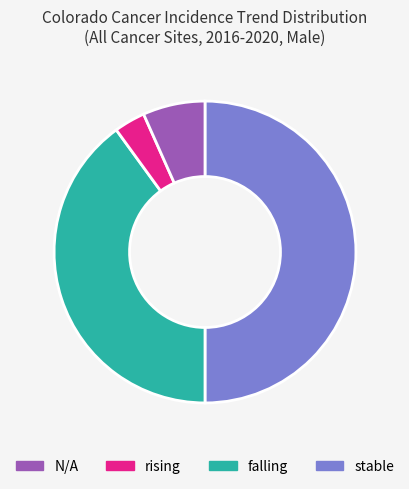

How many slices are in this pie chart?

4